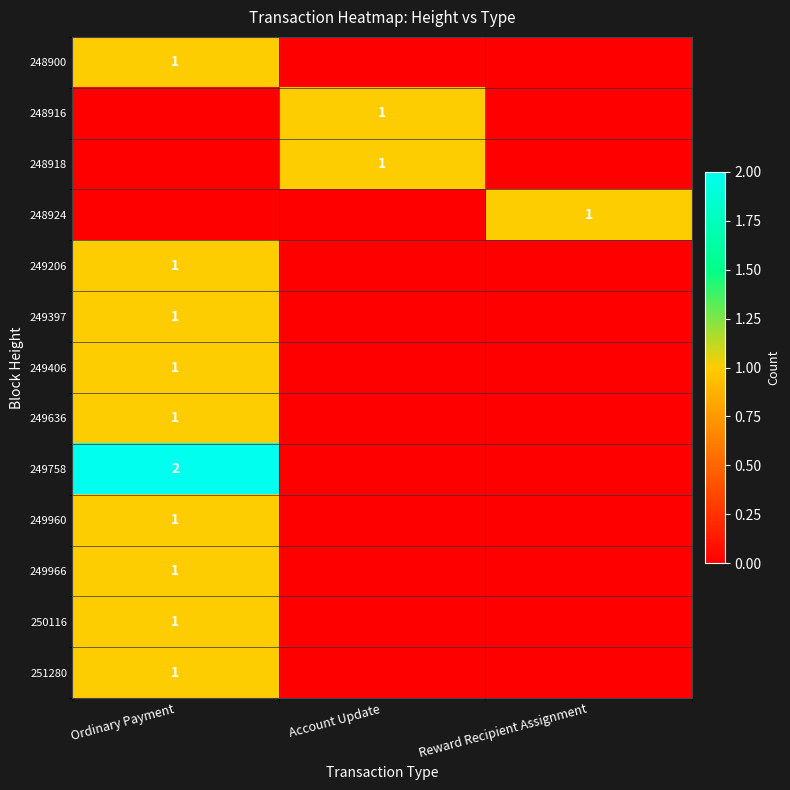

At how many categories does at least one series exceed 0?

3